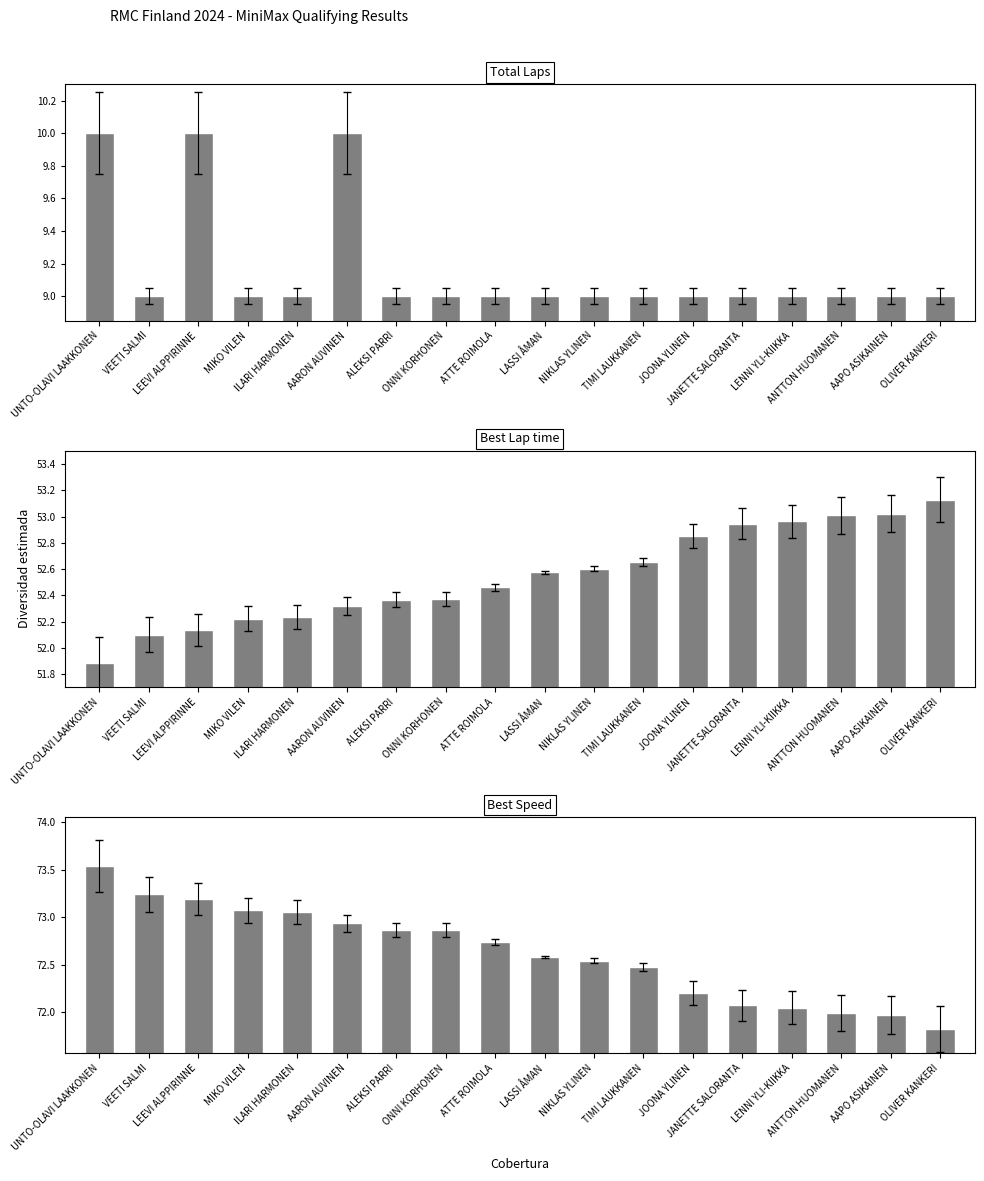

Rank the series by their average value, from lowest to highest.

Total Laps, Best Lap time, Best Speed